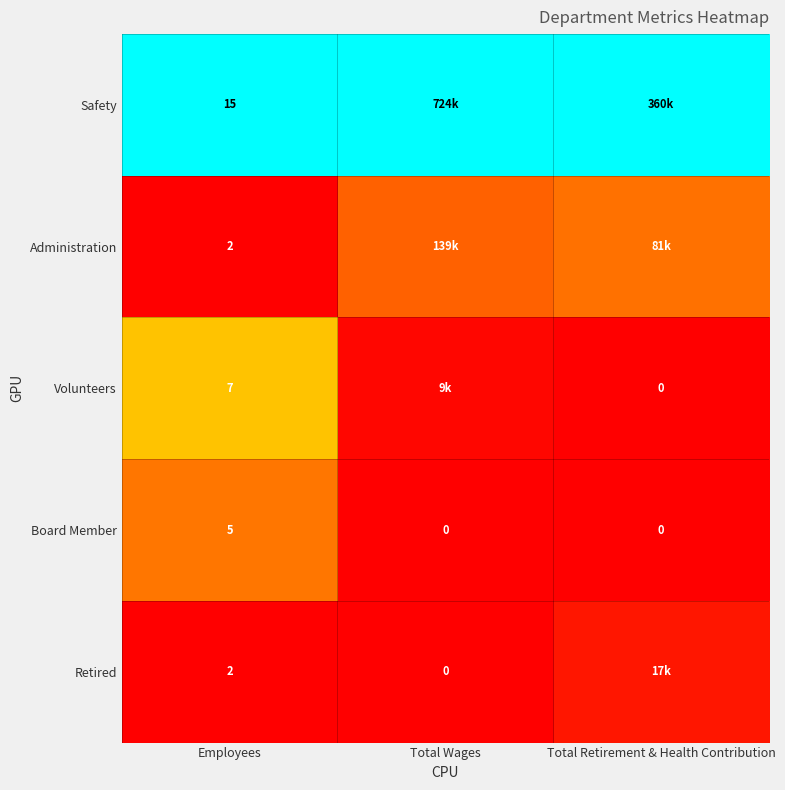

True or false: Volunteers has a value of 0.0 at Total Retirement & Health Contribution.

True